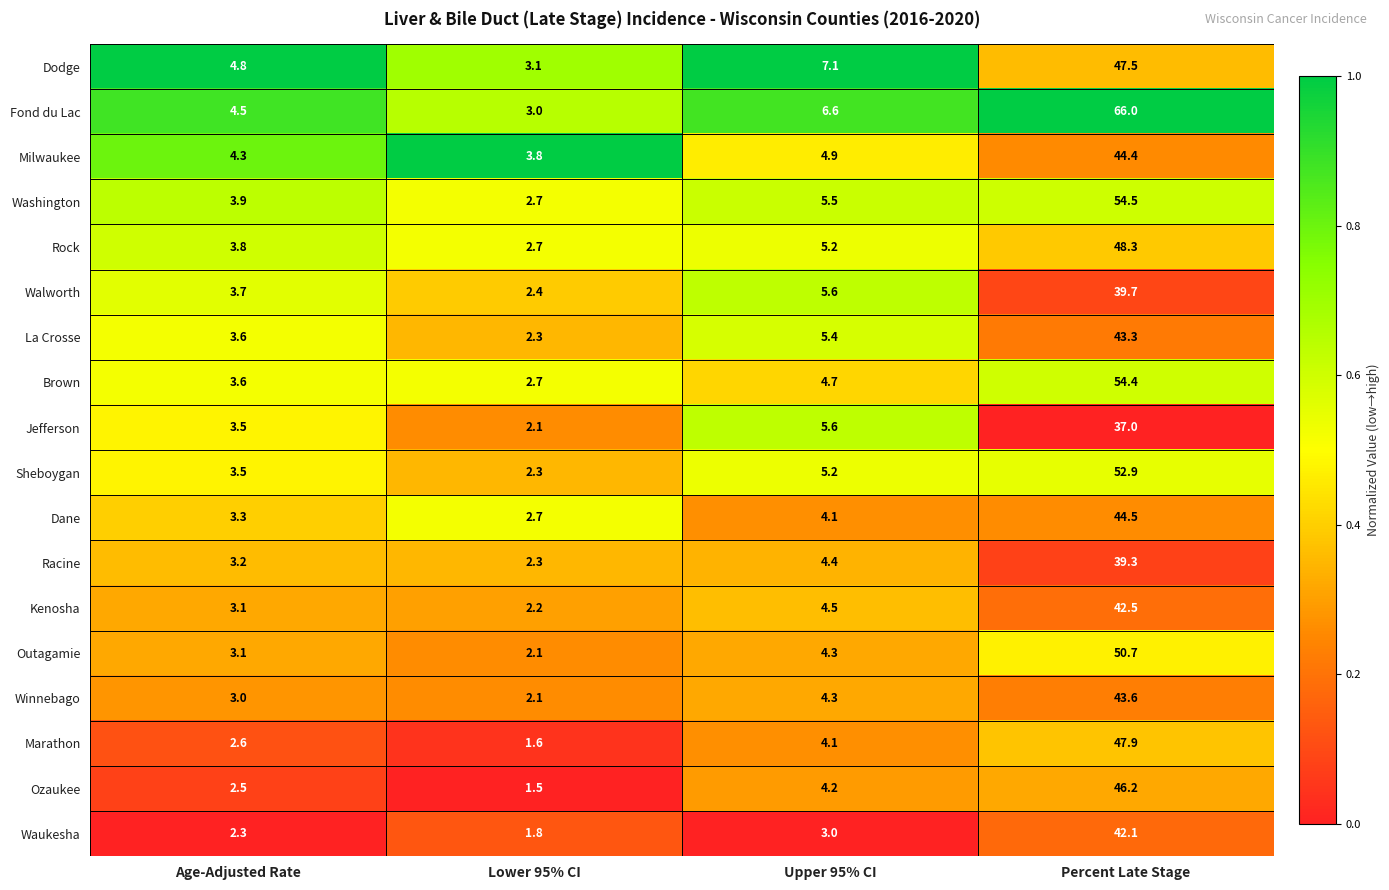

Which series has the largest range (max minus min)?

Fond du Lac